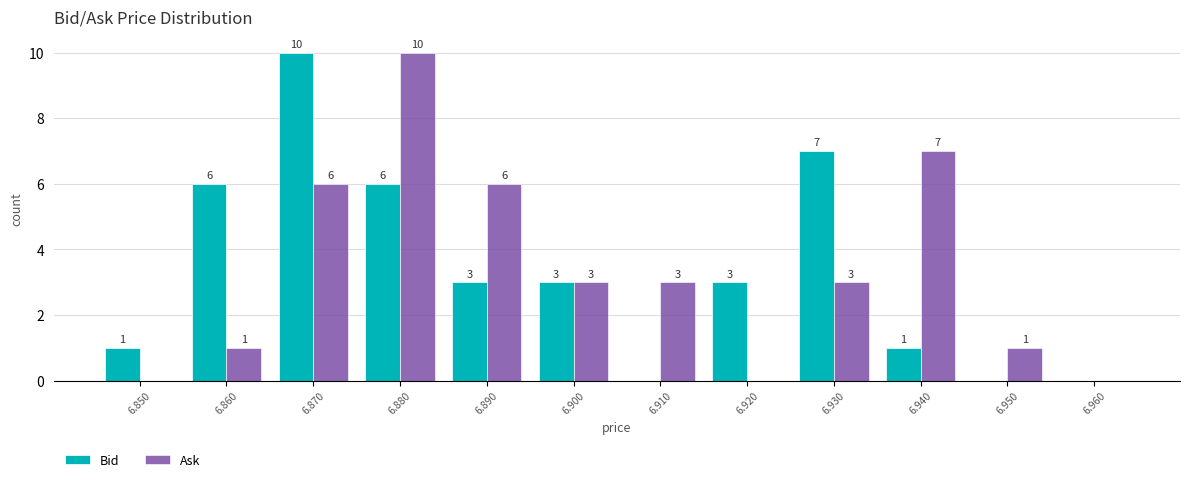

In the Ask series, which range on the x-axis has the tallest bar?

6.875 to 6.885